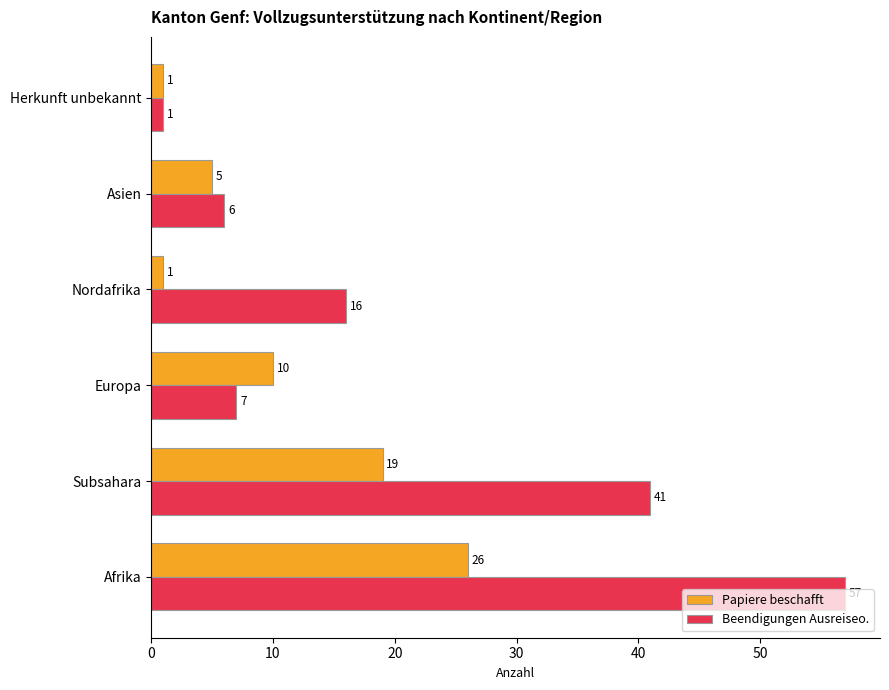

What is the highest value of the Beendigungen Ausreiseo. series?

57